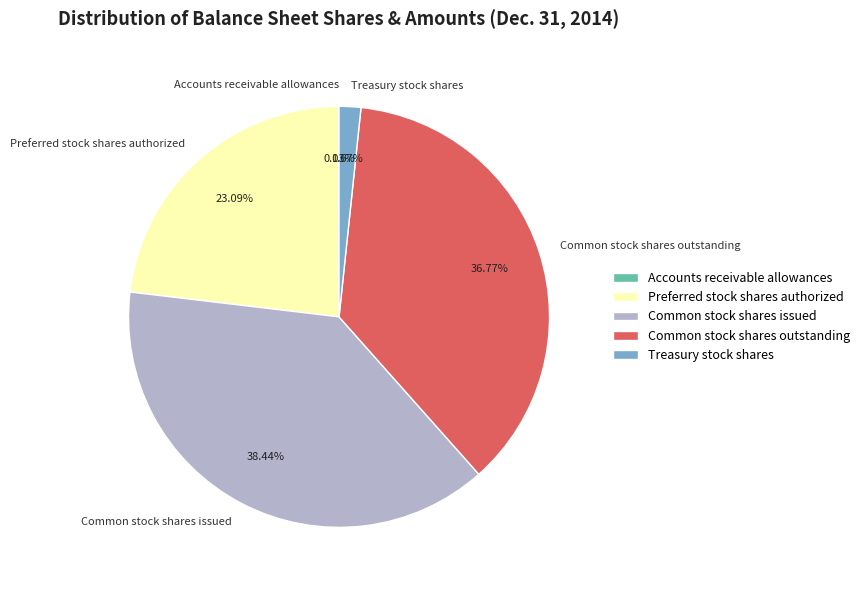

Does any single category account for the majority?

No